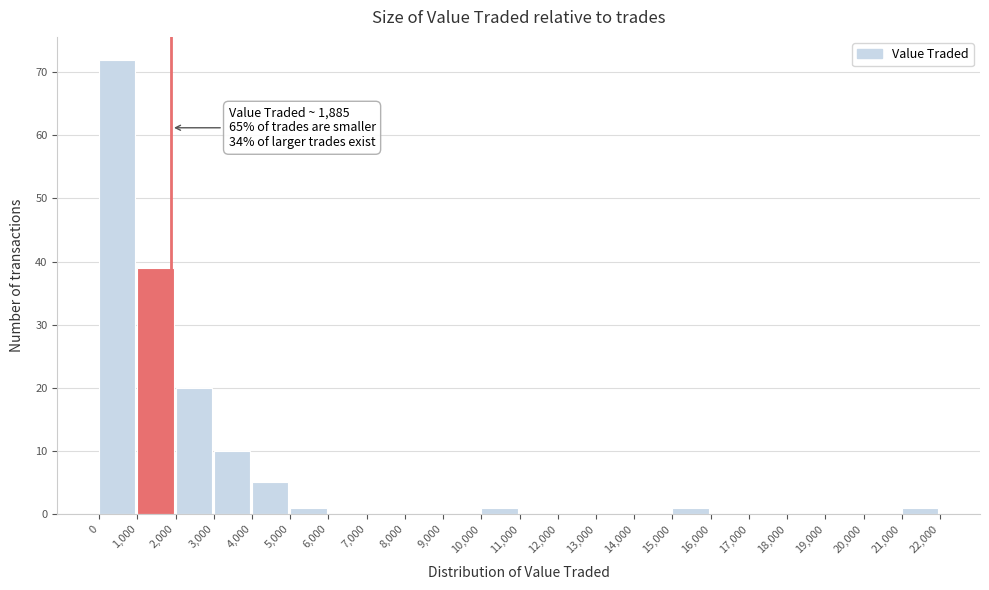

Over which range of the x-axis is the bar tallest?

0 to 1,000